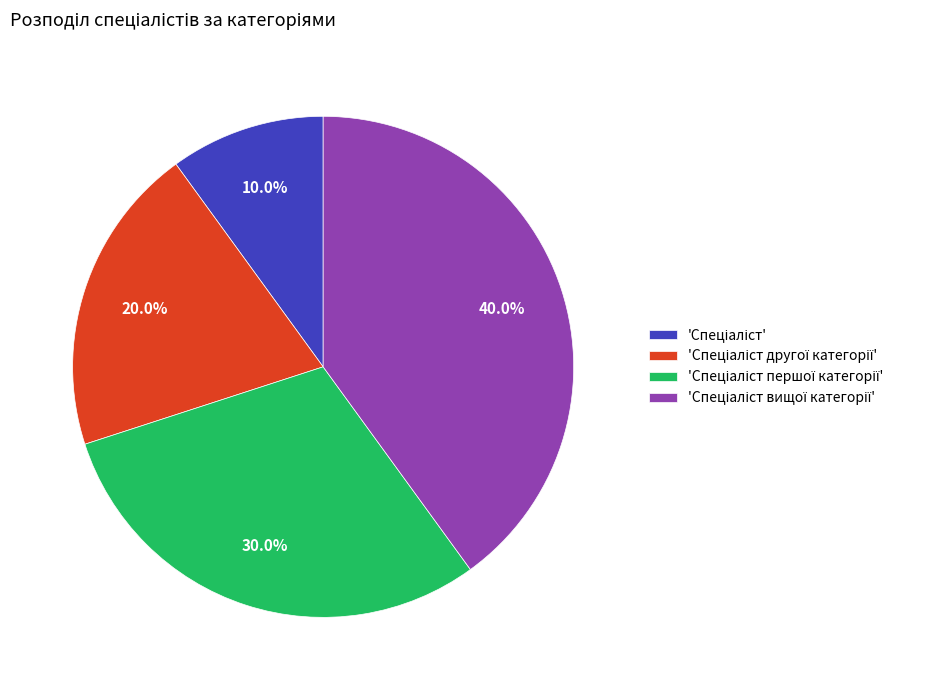

Is there any slice that represents more than half of the pie?

No